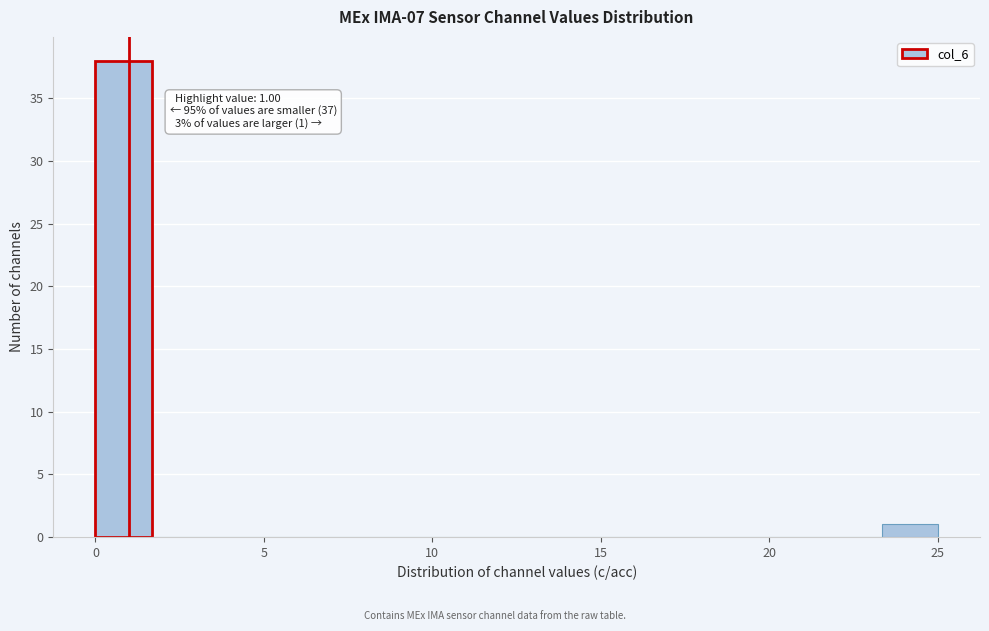

Read against the x-axis, roughly where is the centre of the tallest bar?

1.0